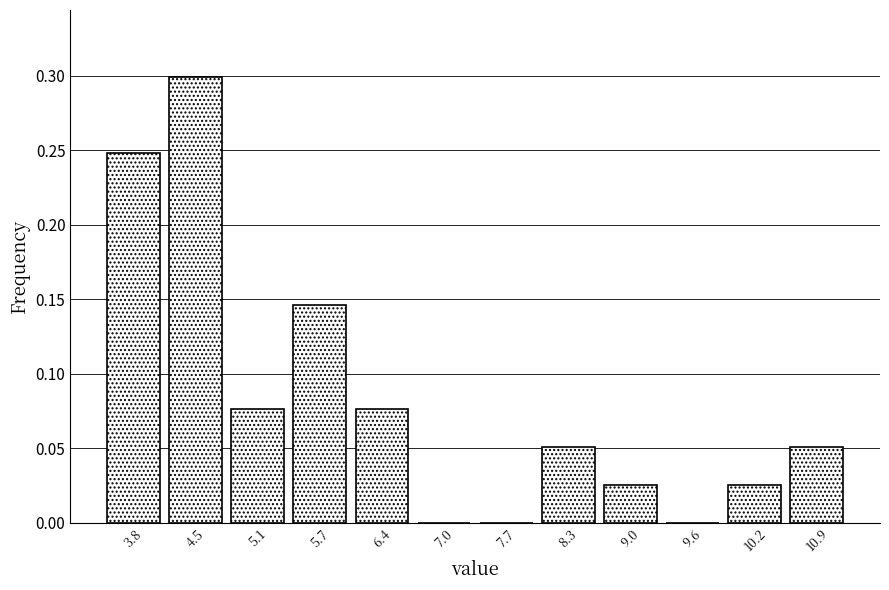

Which range on the x-axis has the tallest bar?

4.1 to 4.8